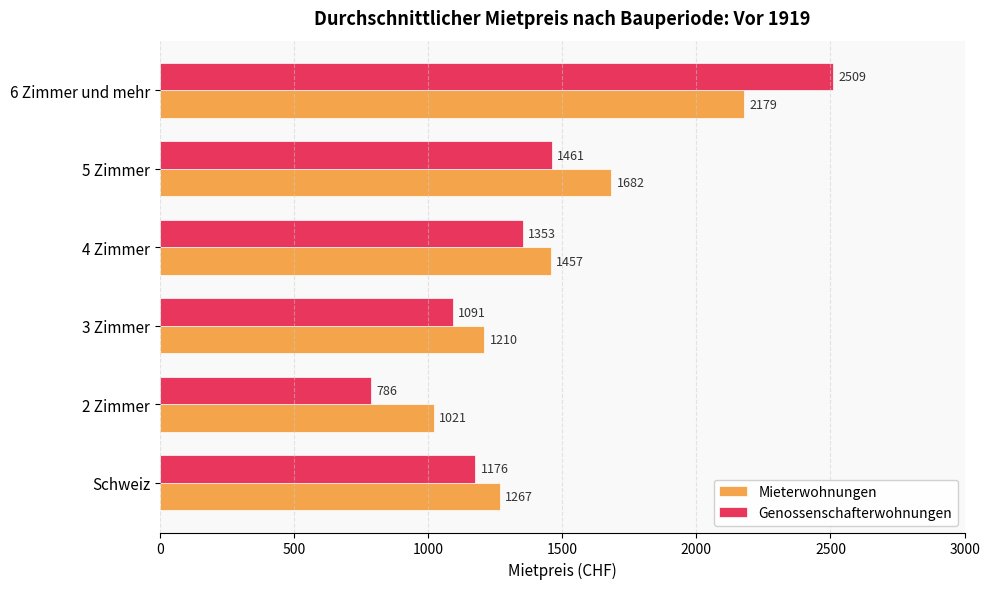

How many data points does each series have?

6